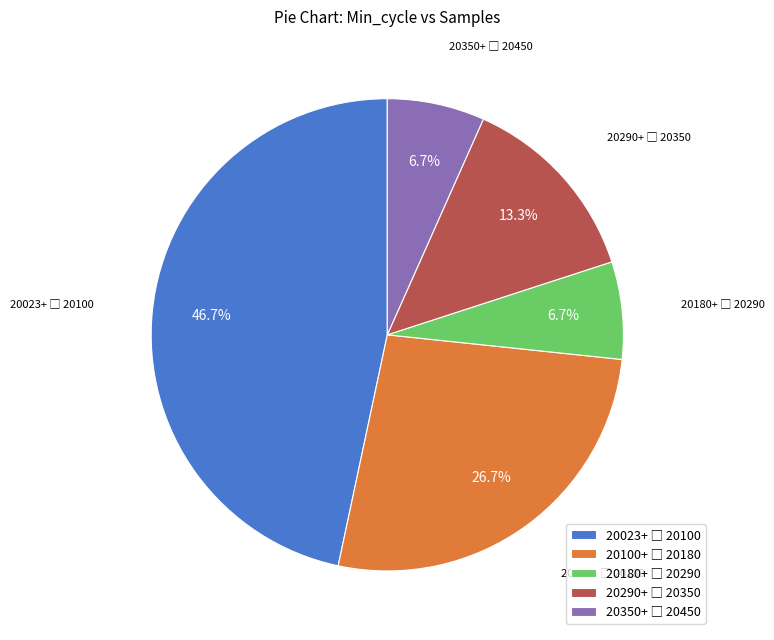

Is there any slice that represents more than half of the pie?

No